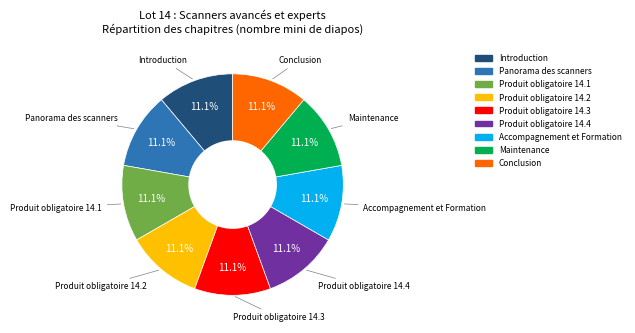

To the nearest percent, what is the average slice percentage?

11%